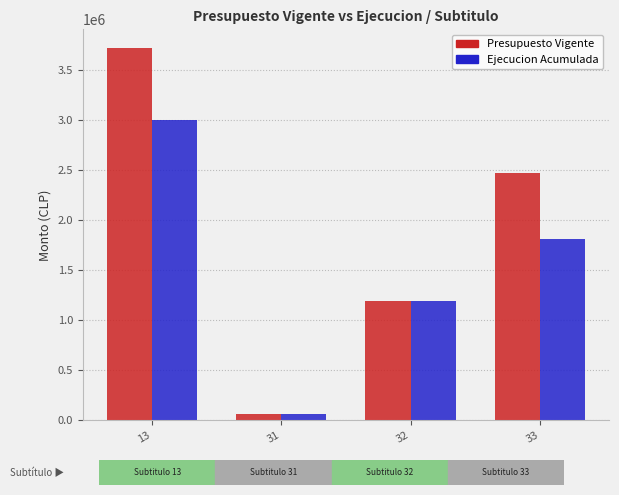

Count the Ejecucion Acumulada values in the range 1187850 to 2998078.

3